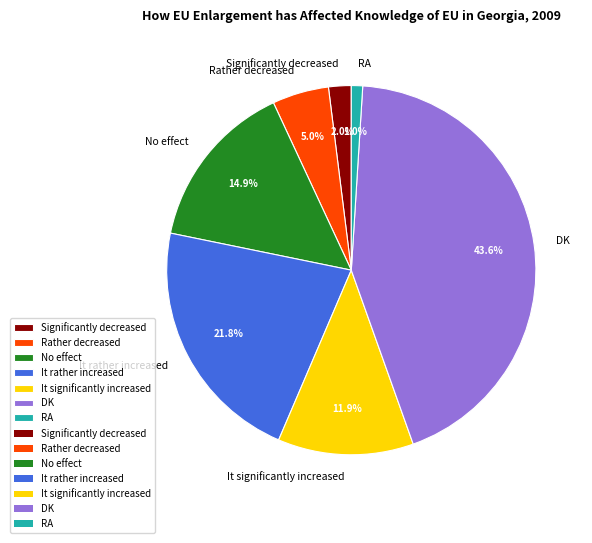

To the nearest percent, what portion does Rather decreased represent?

5%